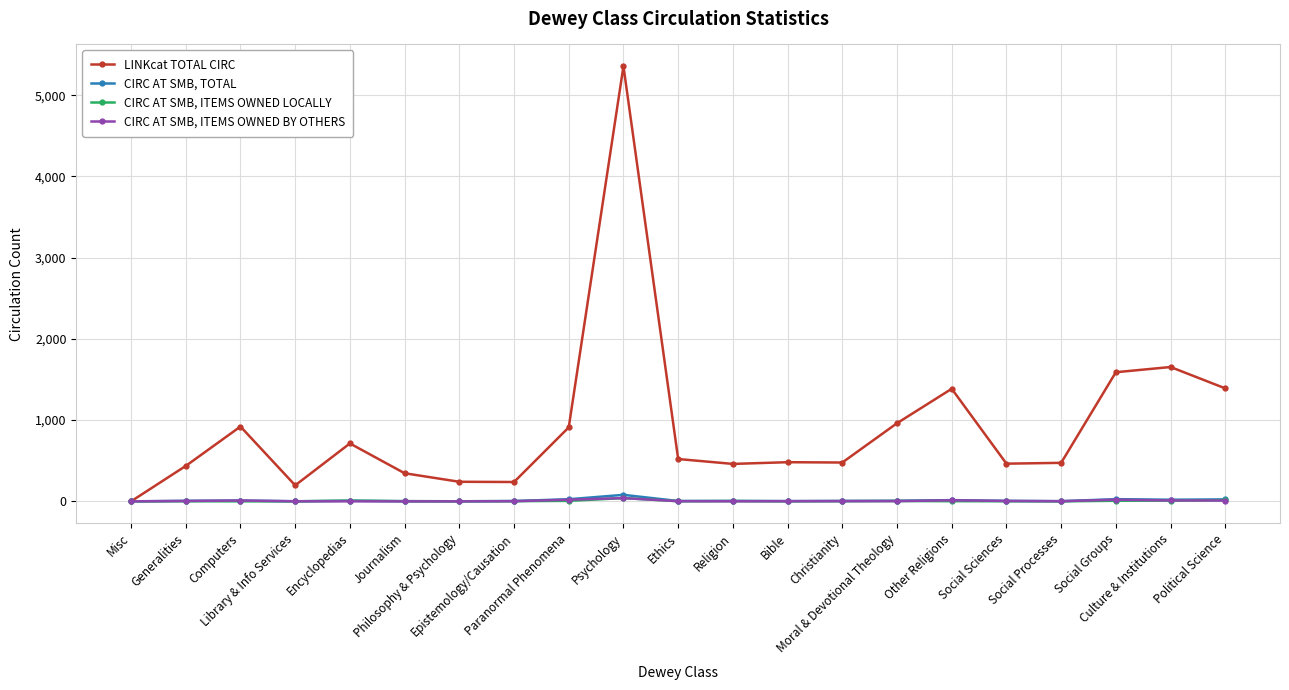

Which series has the largest total across all categories?

LINKcat TOTAL CIRC